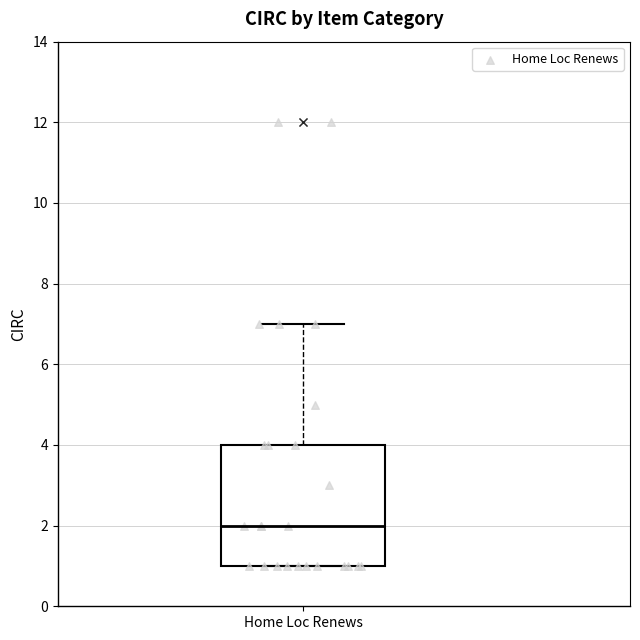

Transcribe this box plot: give where the median line is, the range the box spans, and where the two whiskers end, as read against the y-axis. The values are not printed on the chart, so give them approximately, as read against the axis.

median 2, box 1 to 4, whiskers 1 to 7